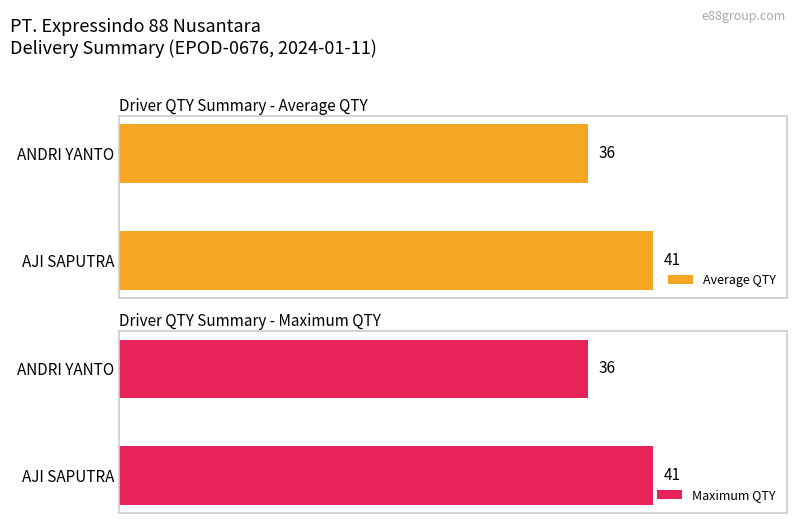

Rank the series by their maximum value, from highest to lowest.

Average QTY, Maximum QTY